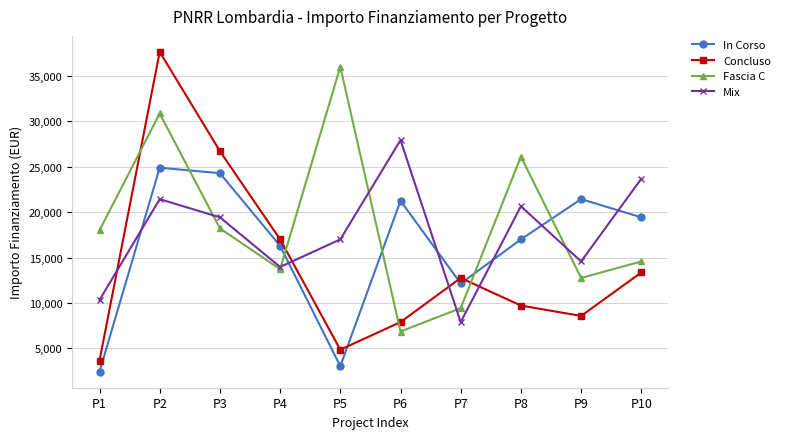

True or false: Mix has a value of 14400 at P6.

False